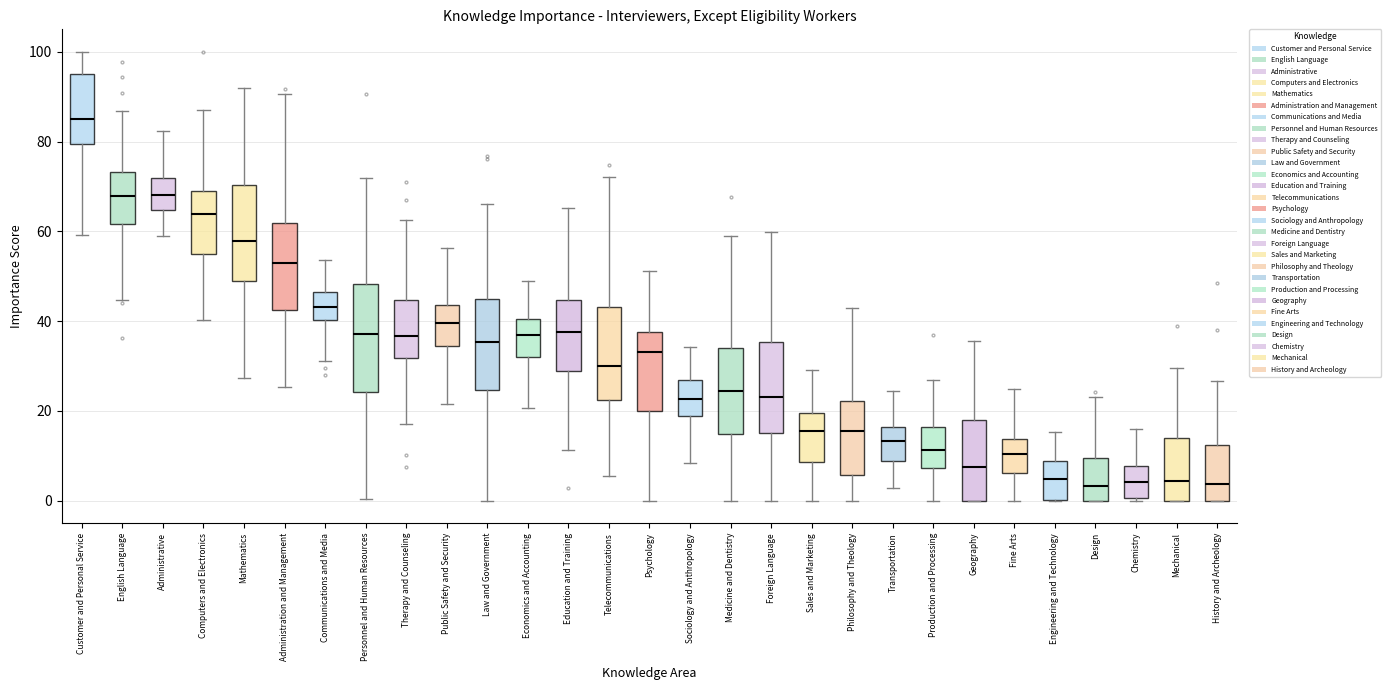

Reading left to right, read every box against the y-axis: the position of its median line, the range the box covers, and the ends of its whiskers. The values are not printed on the chart, so give them approximately, as read against the axis.

Customer and Personal Service: median 84, box 80 to 96, whiskers 60 to 100
English Language: median 68, box 62 to 74, whiskers 44 to 86
Administrative: median 68, box 64 to 72, whiskers 58 to 82
Computers and Electronics: median 64, box 54 to 70, whiskers 40 to 86
Mathematics: median 58, box 48 to 70, whiskers 28 to 92
Administration and Management: median 52, box 42 to 62, whiskers 26 to 90
Communications and Media: median 44, box 40 to 46, whiskers 32 to 54
Personnel and Human Resources: median 38, box 24 to 48, whiskers 0 to 72
Therapy and Counseling: median 36, box 32 to 44, whiskers 18 to 62
Public Safety and Security: median 40, box 34 to 44, whiskers 22 to 56
Law and Government: median 36, box 24 to 46, whiskers 0 to 66
Economics and Accounting: median 36, box 32 to 40, whiskers 20 to 48
Education and Training: median 38, box 28 to 44, whiskers 12 to 66
Telecommunications: median 30, box 22 to 44, whiskers 6 to 72
Psychology: median 34, box 20 to 38, whiskers 0 to 52
Sociology and Anthropology: median 22, box 18 to 28, whiskers 8 to 34
Medicine and Dentistry: median 24, box 14 to 34, whiskers 0 to 60
Foreign Language: median 24, box 16 to 36, whiskers 0 to 60
Sales and Marketing: median 16, box 8 to 20, whiskers 0 to 30
Philosophy and Theology: median 16, box 6 to 22, whiskers 0 to 42
Transportation: median 14, box 8 to 16, whiskers 2 to 24
Production and Processing: median 12, box 8 to 16, whiskers 0 to 26
Geography: median 8, box 0 to 18, whiskers 0 to 36
Fine Arts: median 10, box 6 to 14, whiskers 0 to 24
Engineering and Technology: median 4, box 0 to 8, whiskers 0 to 16
Design: median 4, box 0 to 10, whiskers 0 to 24
Chemistry: median 4, box 0 to 8, whiskers 0 (just below the box's lower edge) to 16
Mechanical: median 4, box 0 to 14, whiskers 0 to 30
History and Archeology: median 4, box 0 to 12, whiskers 0 to 26